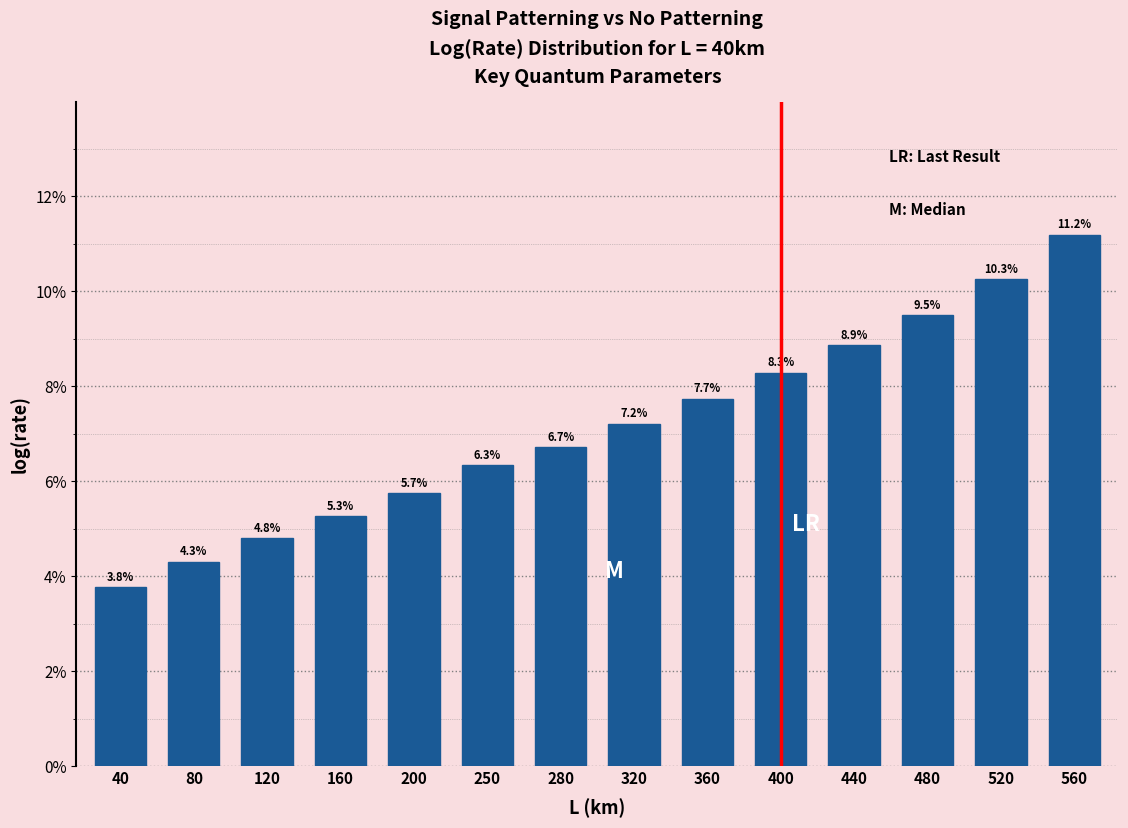

Reading left to right, transcribe all the data shown in this chart.

40=3.8	80=4.3	120=4.8	160=5.3	200=5.7	250=6.3	280=6.7	320=7.2	360=7.7	400=8.3	440=8.9	480=9.5	520=10.3	560=11.2